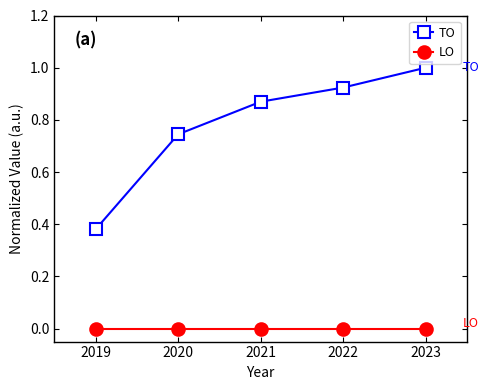

True or false: TO and LO intersect in this chart.

False